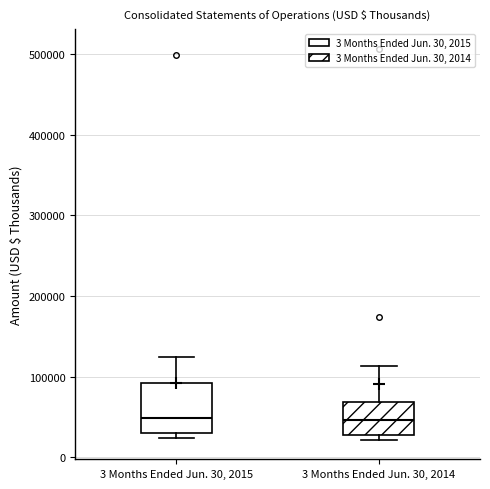

Which box is the tallest, from its lower edge to its upper edge?

3 Months Ended Jun. 30, 2015